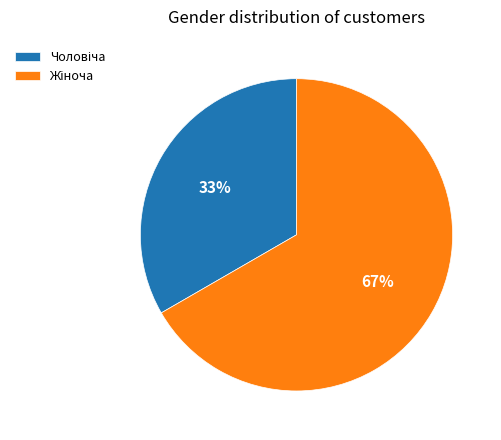

To the nearest percent, what is the average slice percentage?

50%